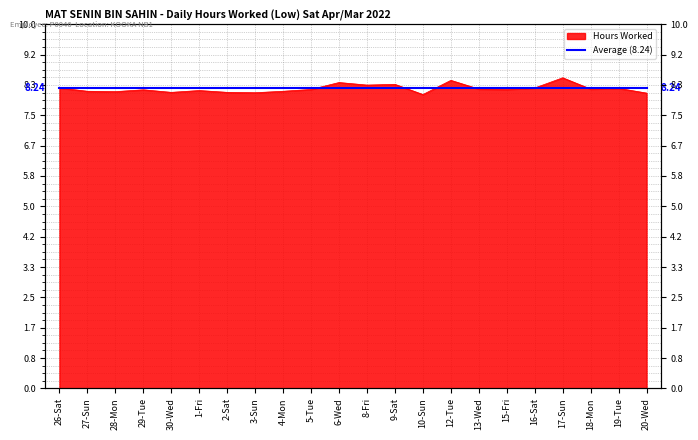

How many interior local peaks (higher than both neighbors) does the data have?

7